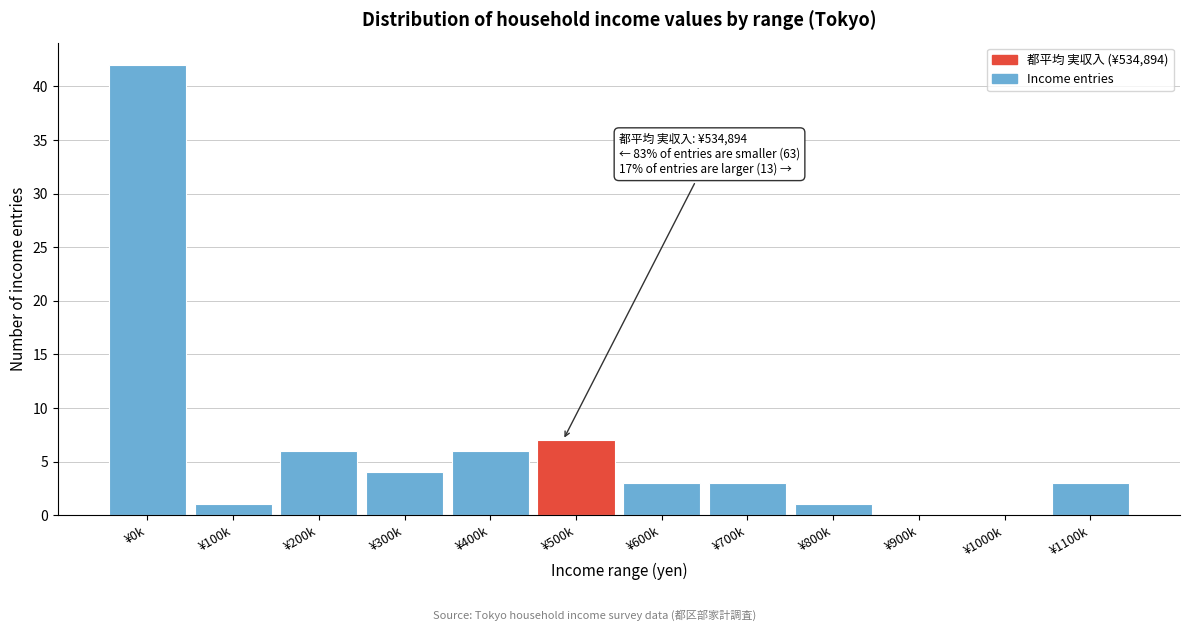

Reading left to right, extract all data points from this chart.

¥0k=42	¥100k=1	¥200k=6	¥300k=4	¥400k=6	¥500k=7	¥600k=3	¥700k=3	¥800k=1	¥900k=0	¥1000k=0	¥1100k=3